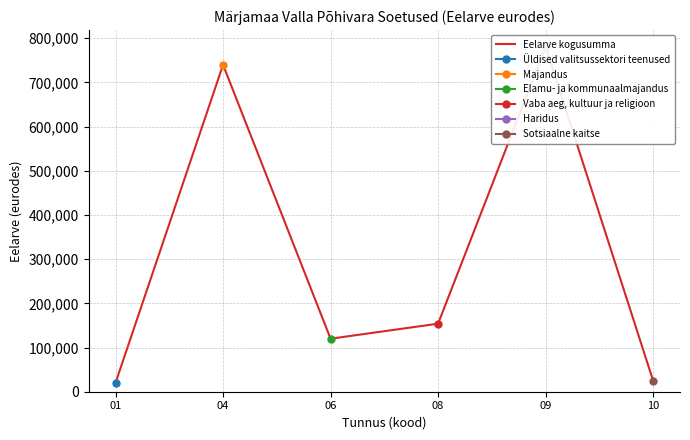

What is the sum of all values?

1839550